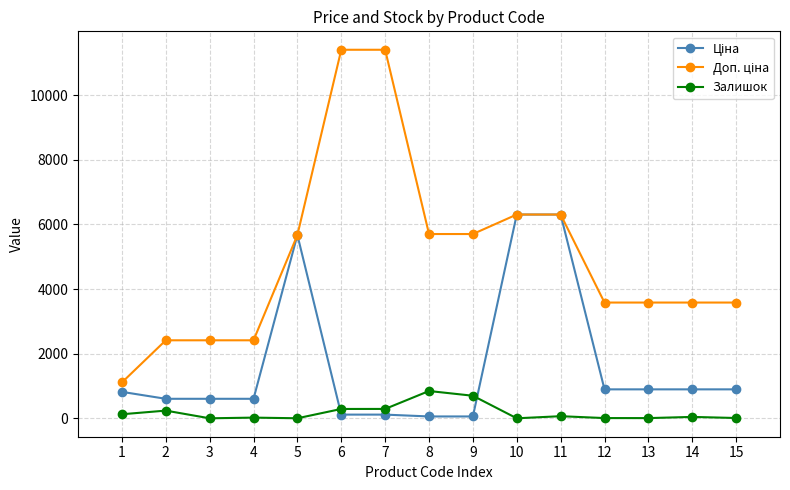

What is the maximum value shown in the chart?

11410.0